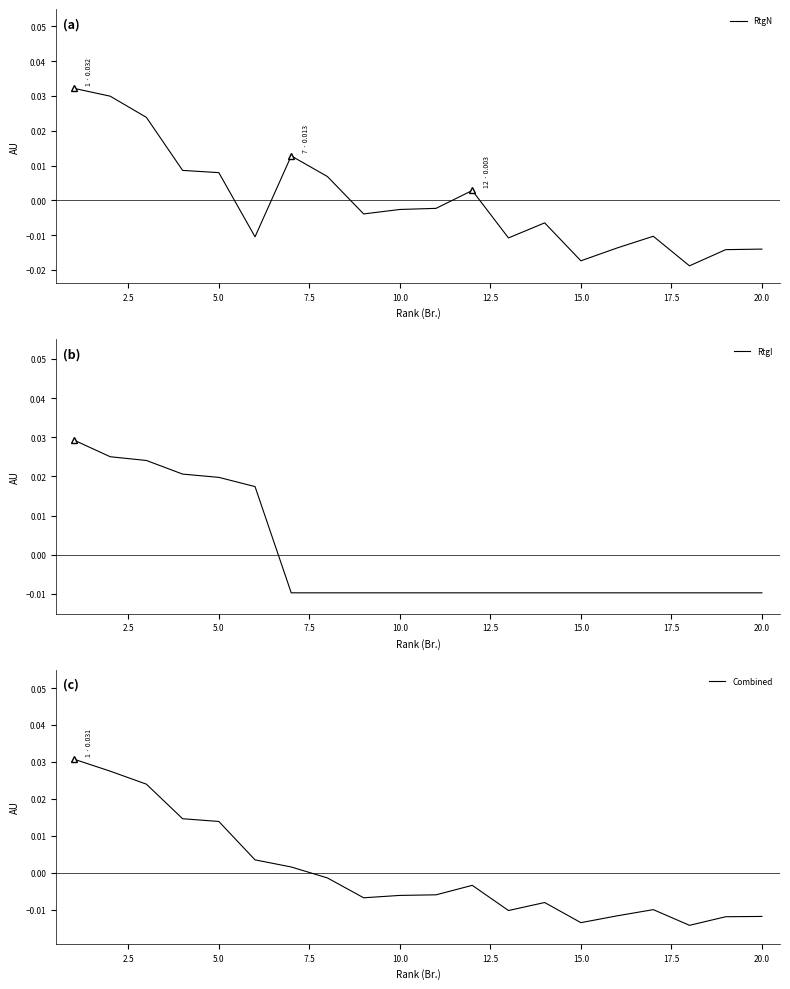

How many data points in Combined are less than 0?

13